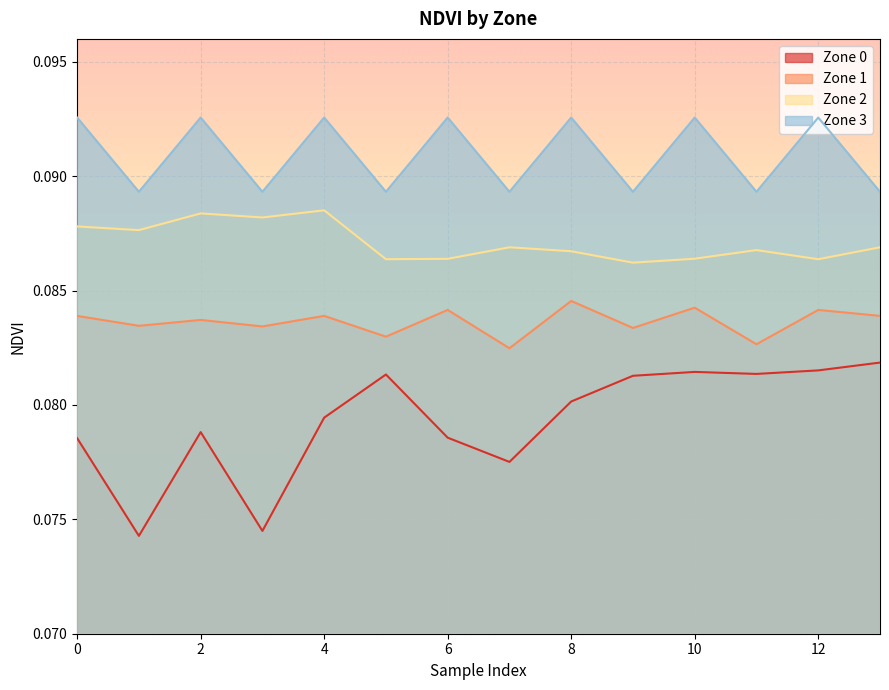

Reading left to right, transcribe all the data shown in this chart.

Zone 0: 0.1	0.1	0.1	0.1	0.1	0.1	0.1	0.1	0.1	0.1	0.1	0.1	0.1	0.1
Zone 1: 0.1	0.1	0.1	0.1	0.1	0.1	0.1	0.1	0.1	0.1	0.1	0.1	0.1	0.1
Zone 2: 0.1	0.1	0.1	0.1	0.1	0.1	0.1	0.1	0.1	0.1	0.1	0.1	0.1	0.1
Zone 3: 0.1	0.1	0.1	0.1	0.1	0.1	0.1	0.1	0.1	0.1	0.1	0.1	0.1	0.1